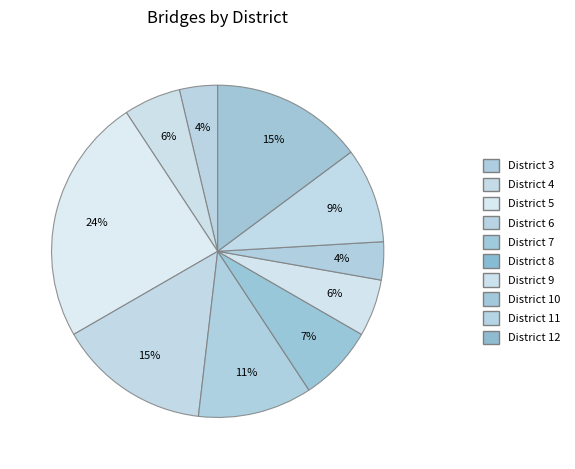

Count the number of slices in the pie.

10